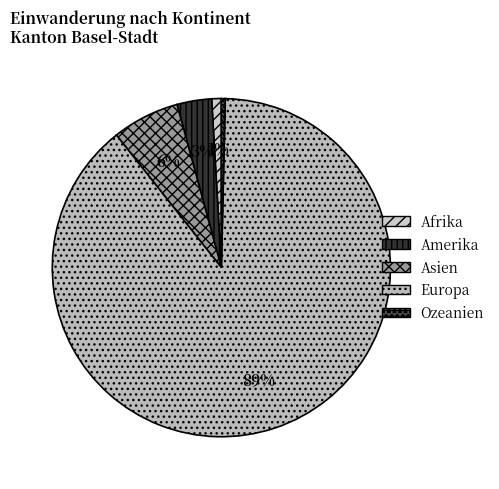

Rank the categories by value from lowest to highest.

Ozeanien, Afrika, Amerika, Asien, Europa